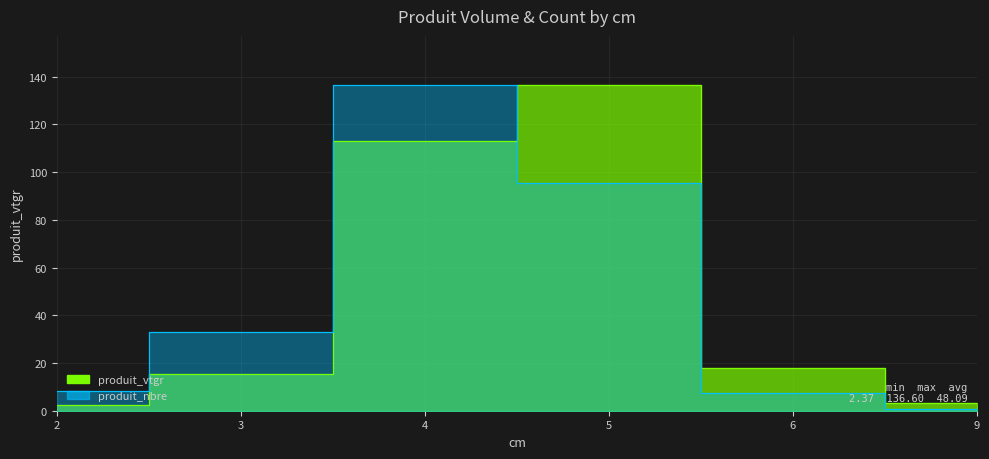

Which series has the largest total across all categories?

produit_vtgr